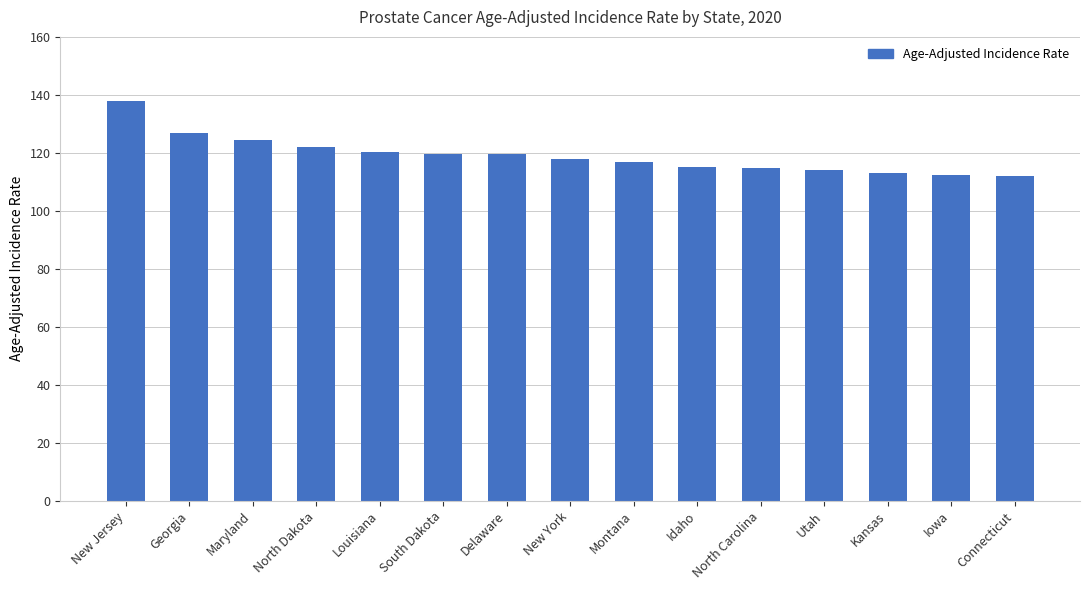

At which label does the data first exceed 118?

New Jersey